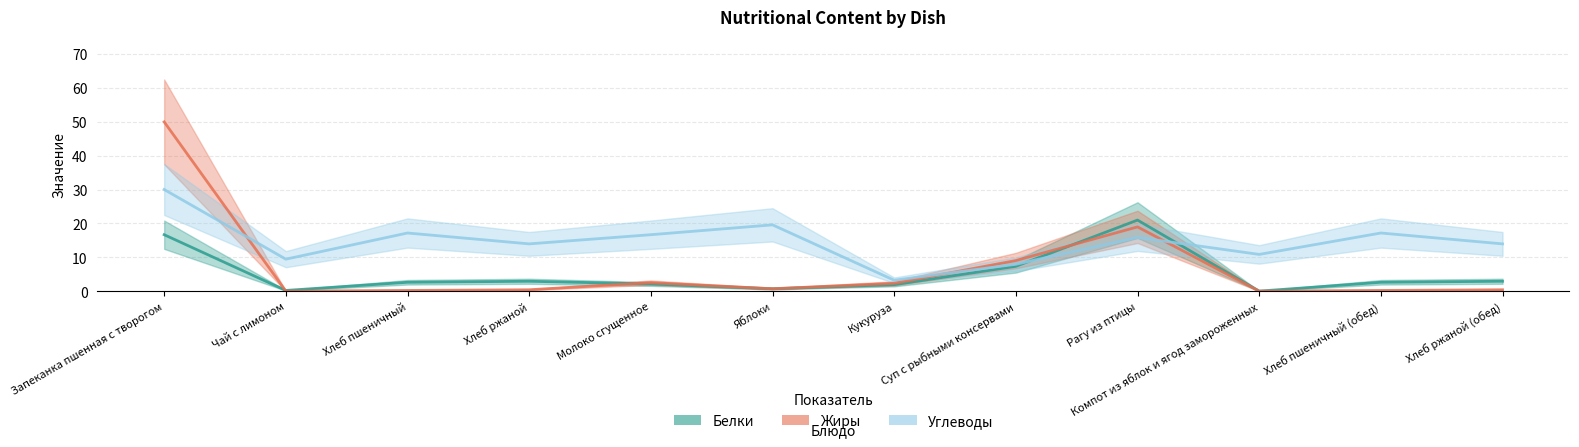

Which category has the lowest value across all series?

Компот из яблок и ягод замороженных